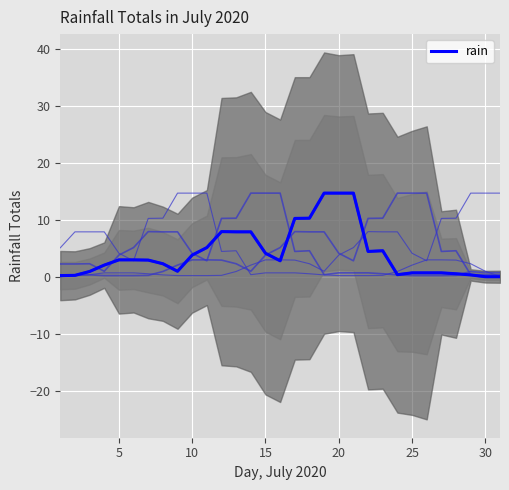

How many lines are shown in the chart?

6